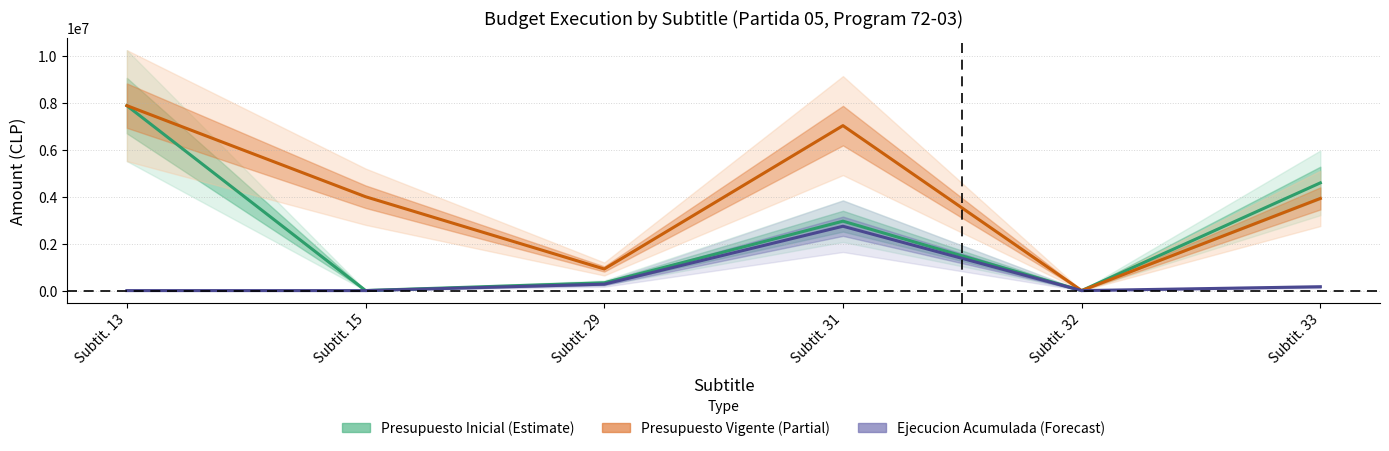

Between Subtit. 15 and Subtit. 29, which is larger?

Subtit. 29